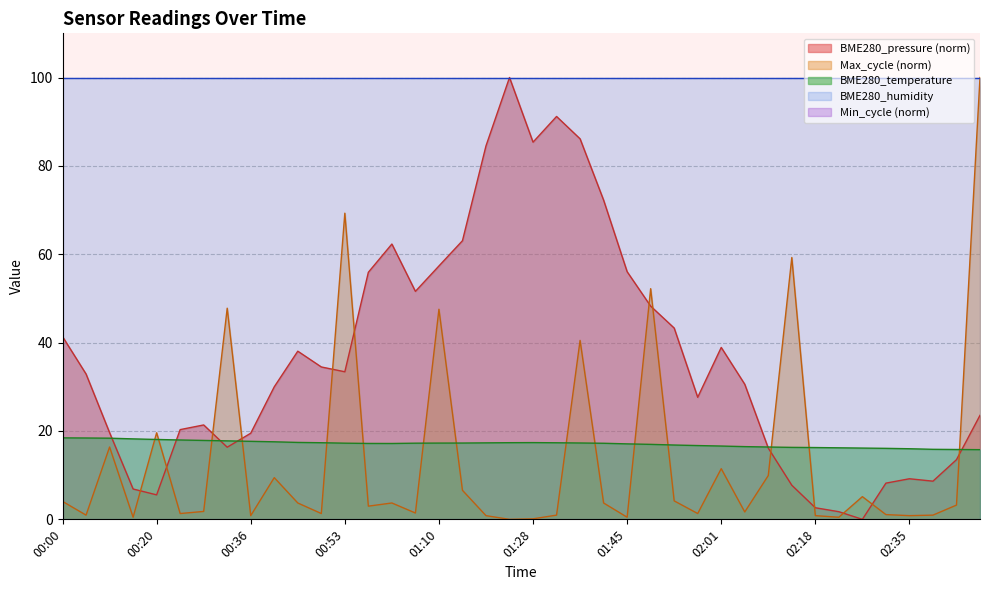

The chart shows a value of 17.0 at 01:49. True or false?

True